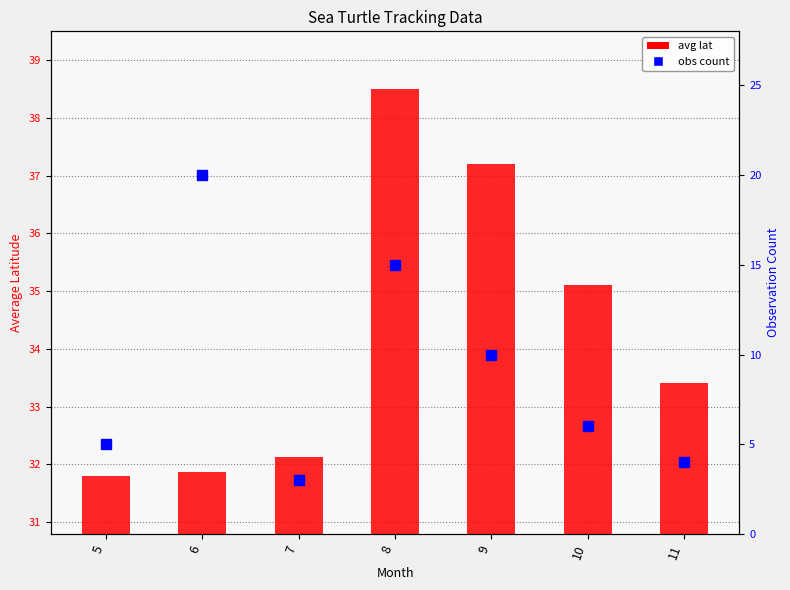

At which label does obs count first exceed 6?

6